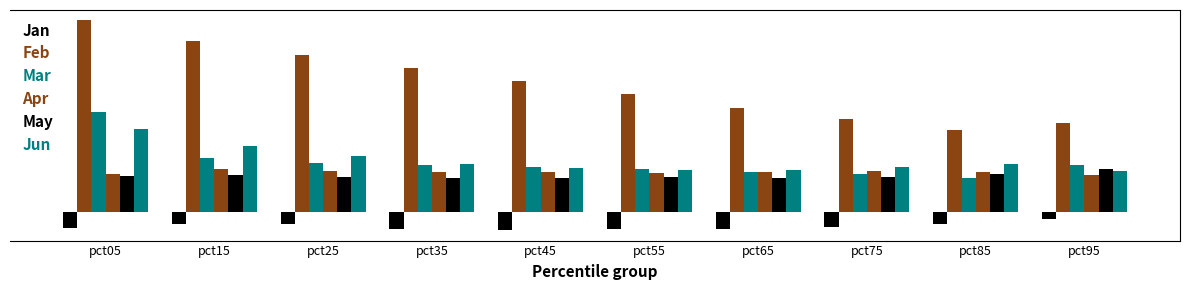

Does the chart contain any negative values?

Yes